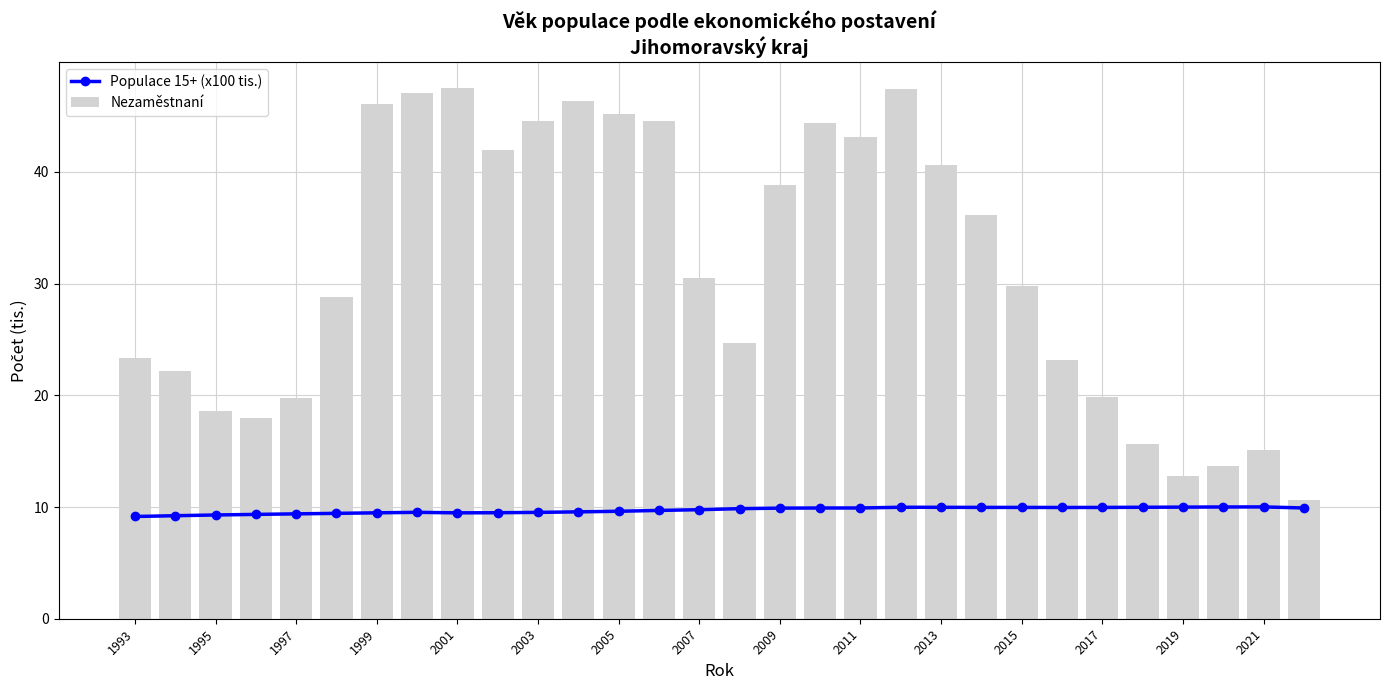

What is the sum of all Nezaměstnaní values?

940.2